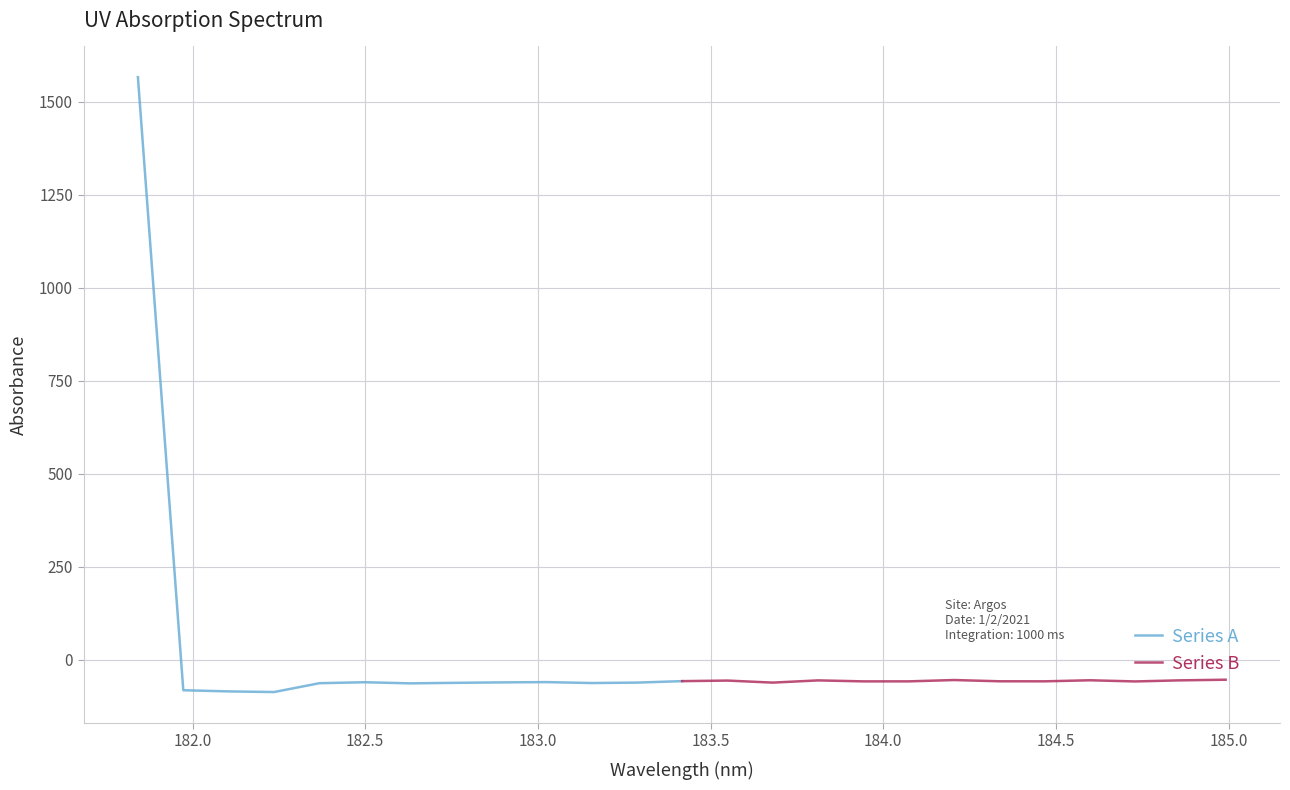

What is the average value of the Series B series?

-56.7